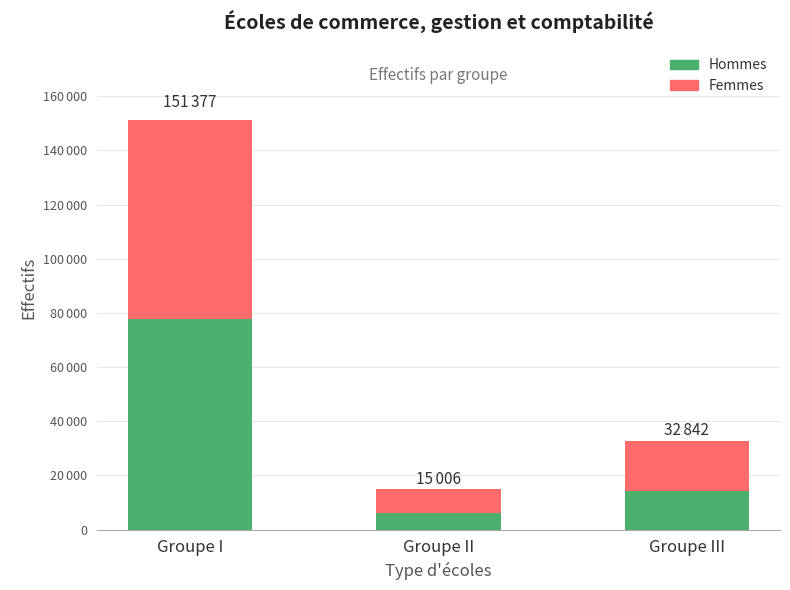

Are the bars horizontal?

No